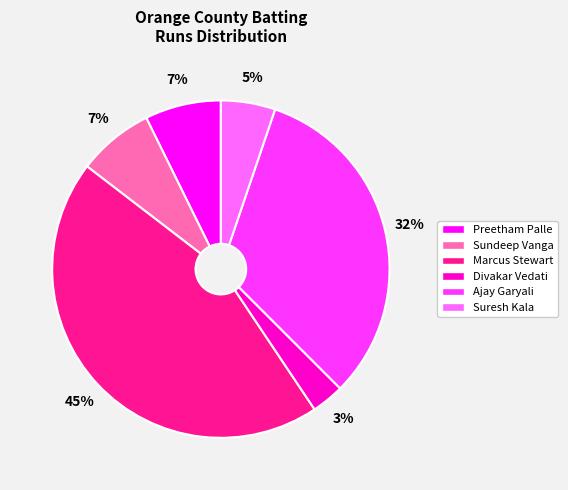

Does Marcus Stewart account for over 50% of the chart?

No